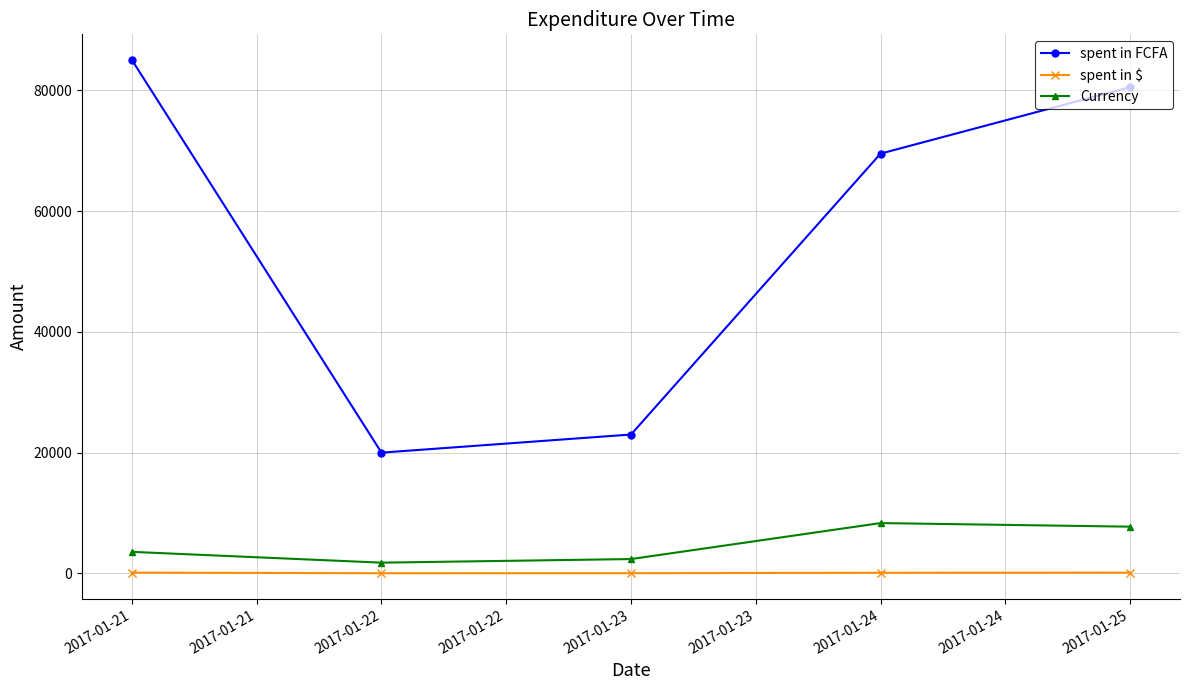

What are all the series names shown in the legend?

spent in FCFA, spent in $, Currency